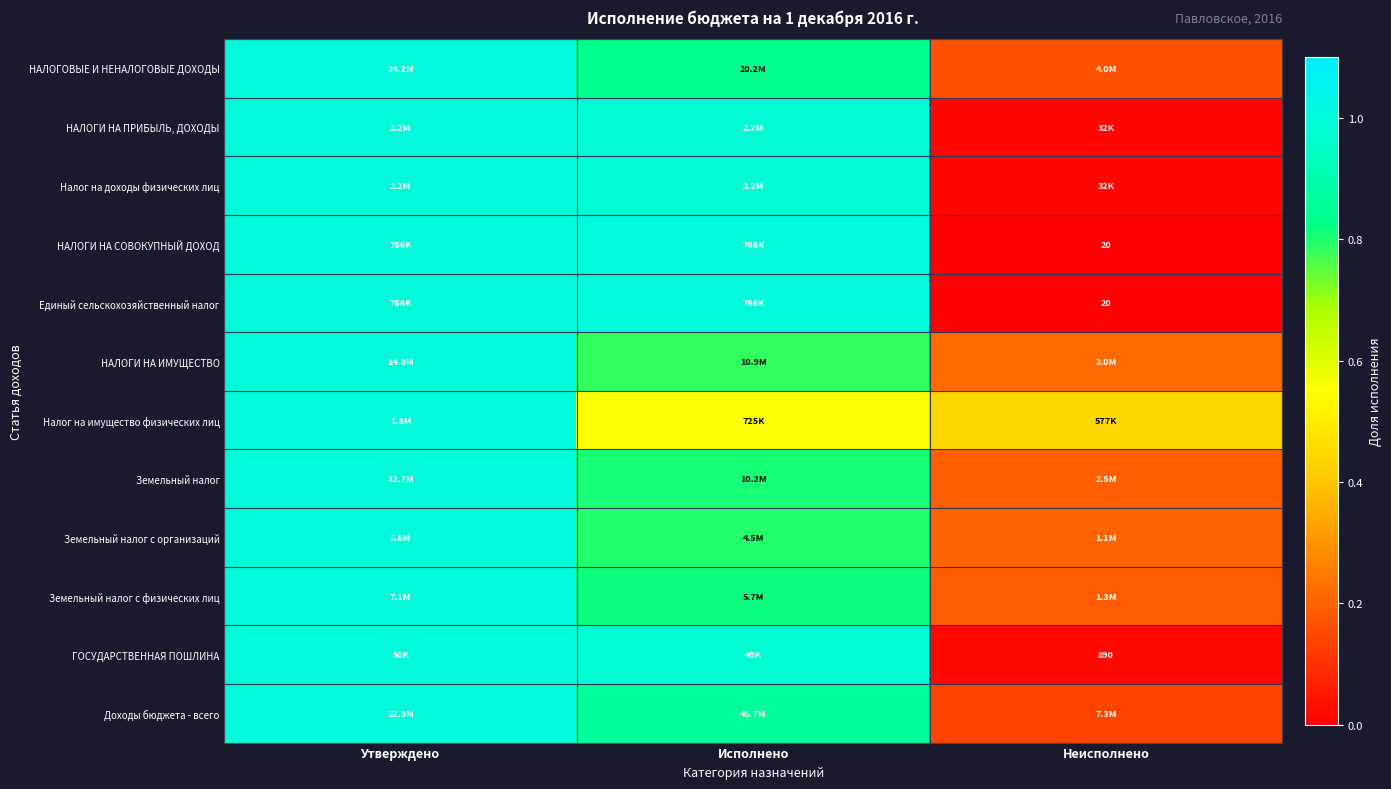

Which series changed the most between Утверждено and Исполнено?

Налог на имущество физических лиц